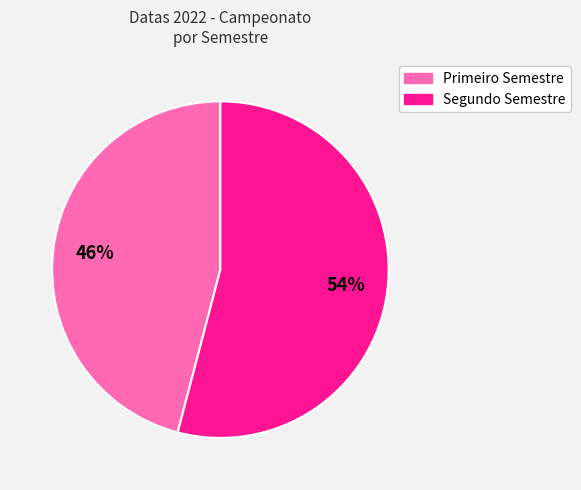

Is there any slice that represents more than half of the pie?

Yes